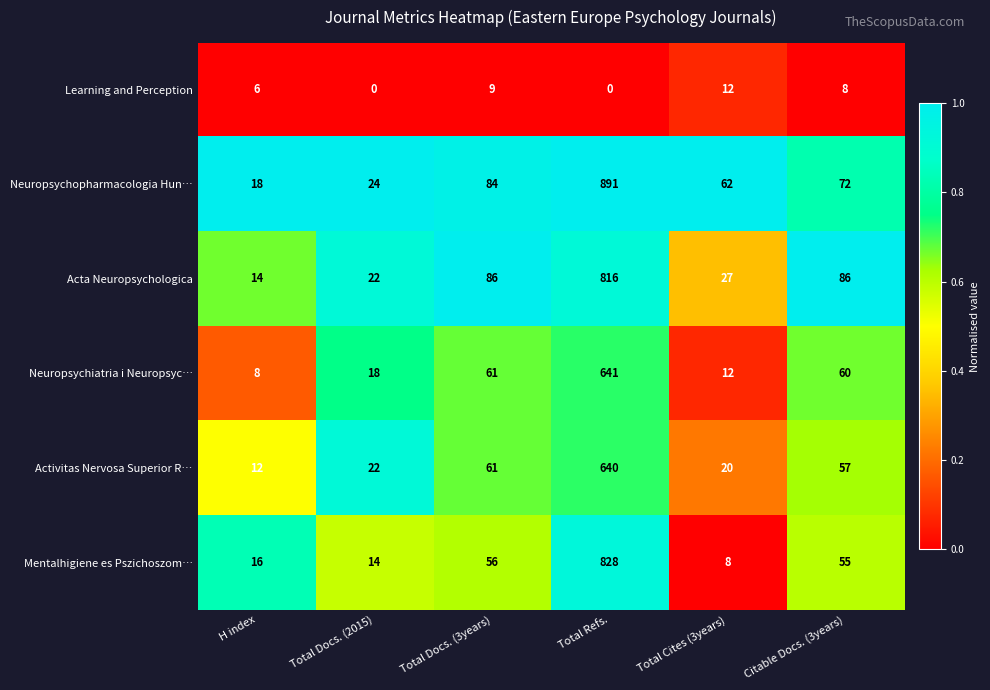

What is the lowest value of the Neuropsychopharmacologia Hun… series?

18